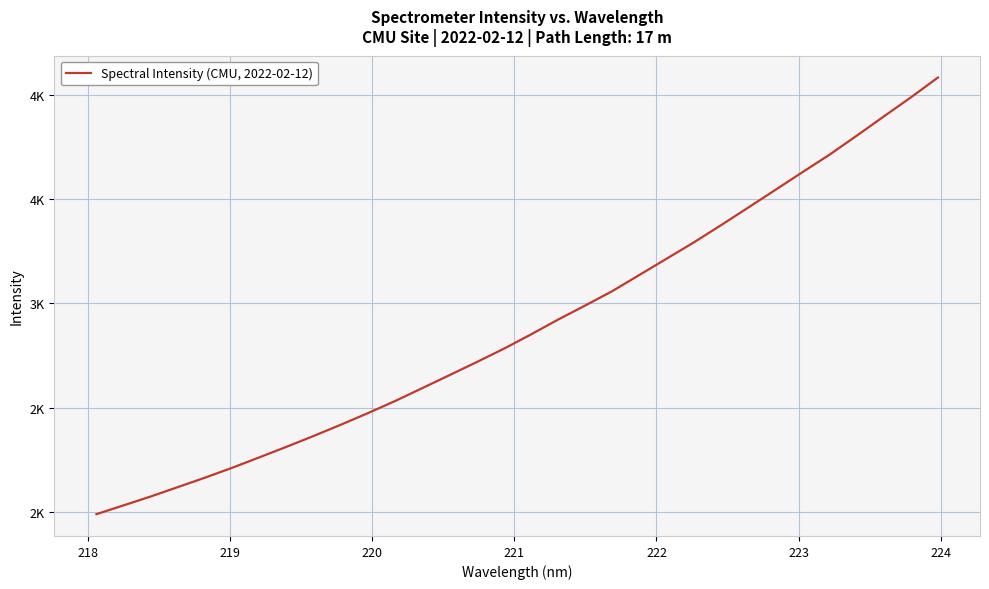

Is this an area chart (filled region under the line)?

No